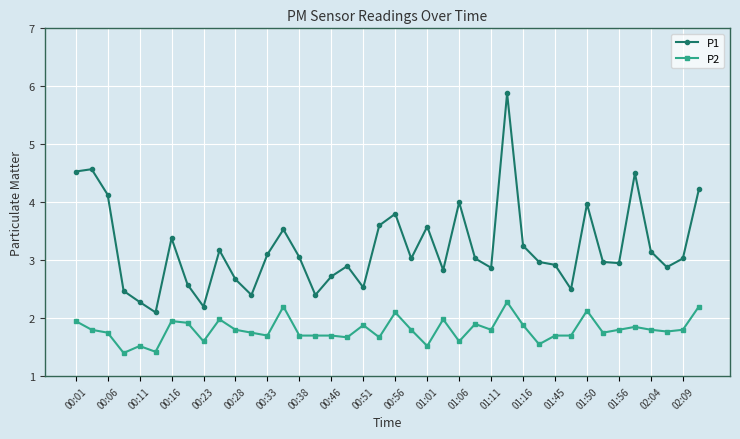

What is the difference between the second highest and second lowest values in the P1 series?

2.4